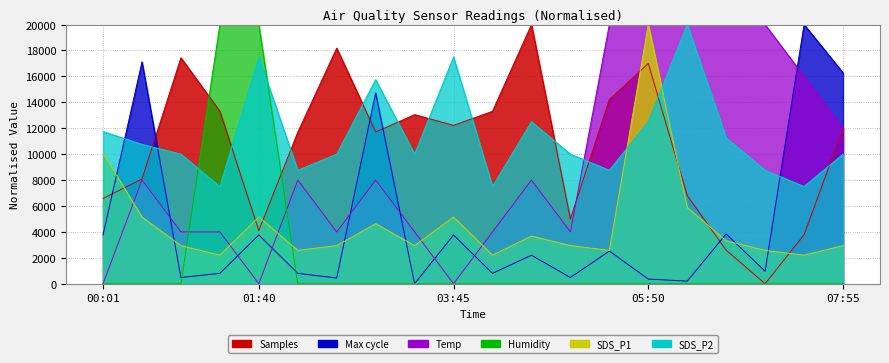

How many interior local peaks does the Max_cycle series have?

8